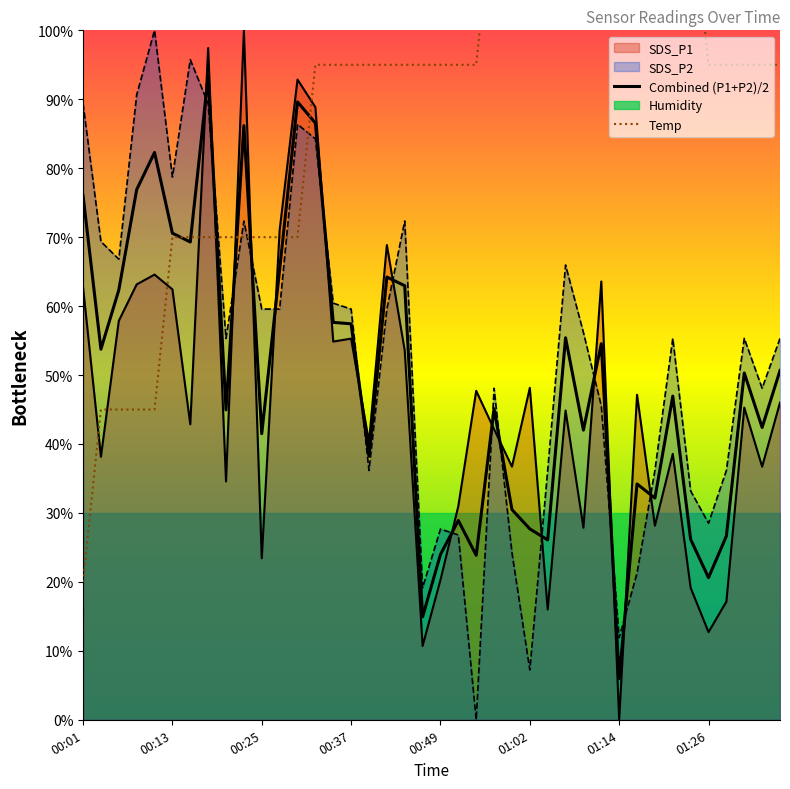

What is the difference between the SDS_P2 values at 01:14 and 00:01?

77.4